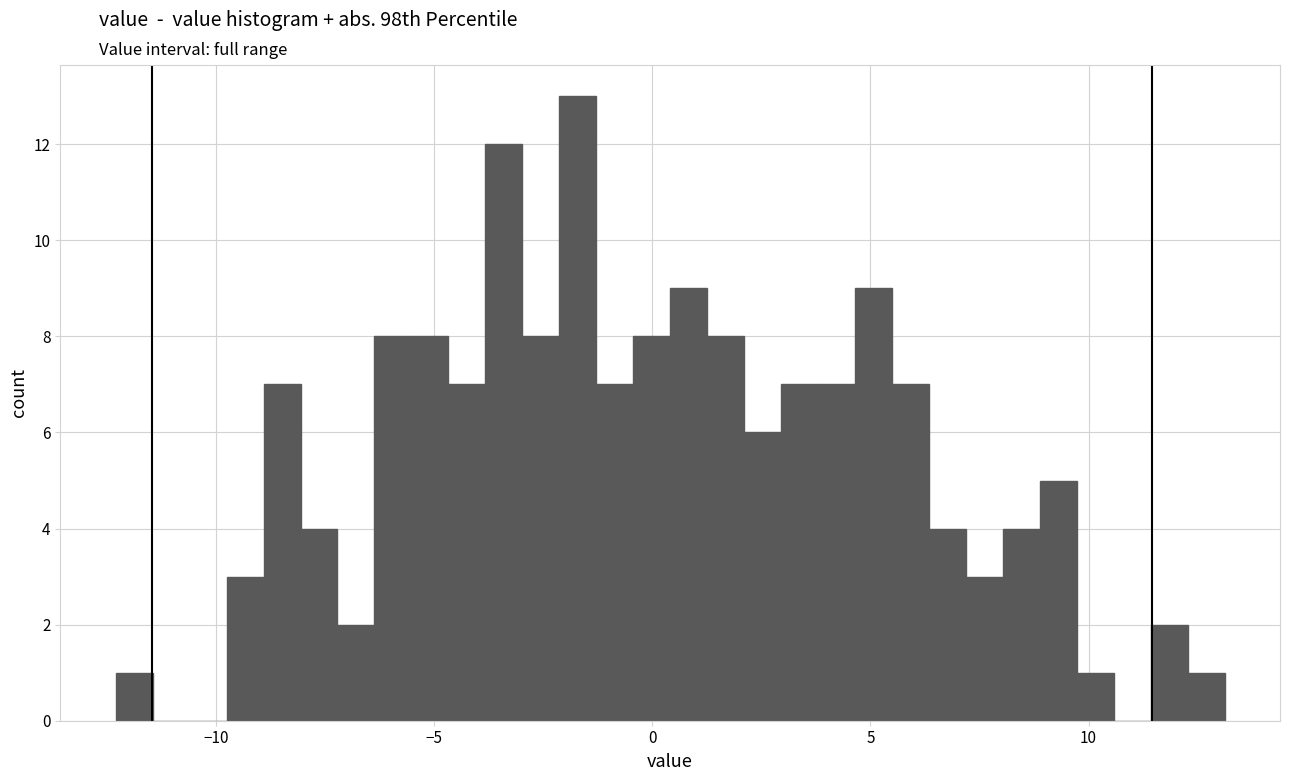

Read against the x-axis, roughly where is the centre of the tallest bar?

-1.5